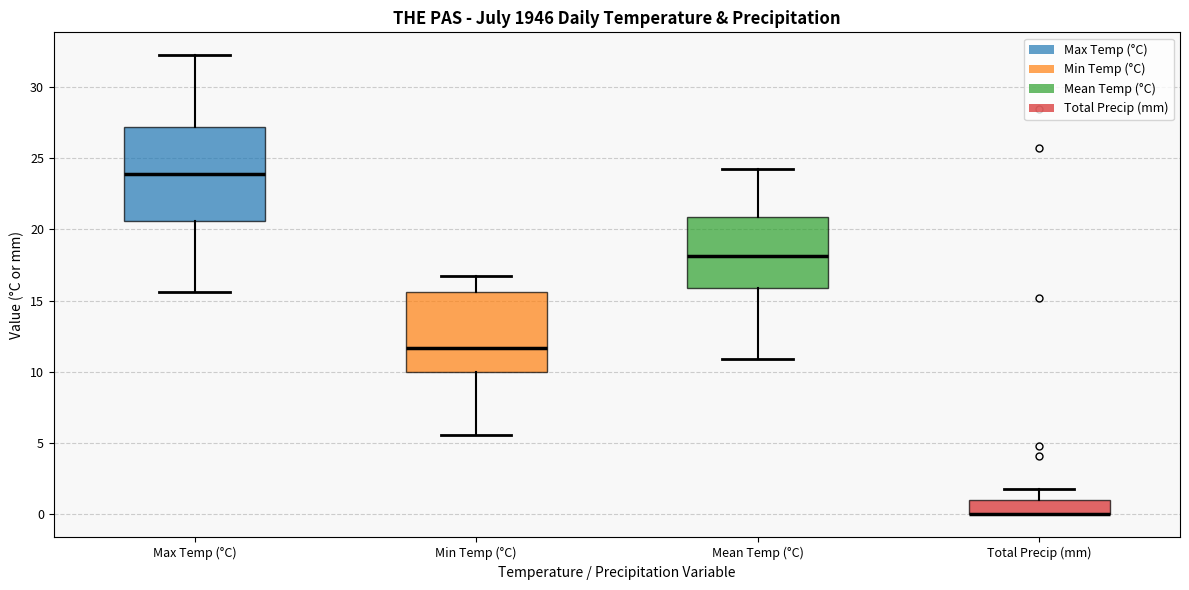

Which box is the tallest, from its lower edge to its upper edge?

Max Temp (°C)